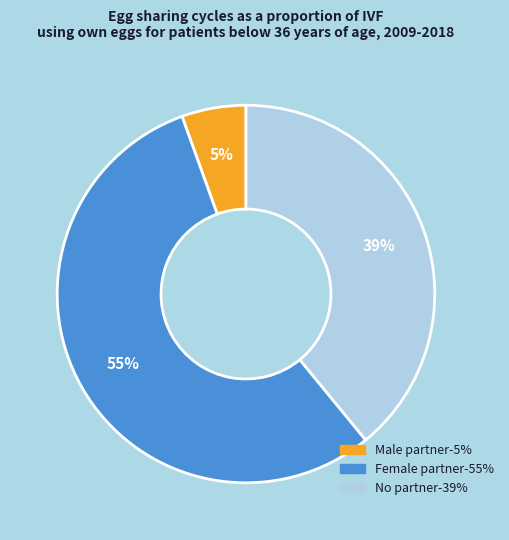

Is there any slice that represents more than half of the pie?

Yes